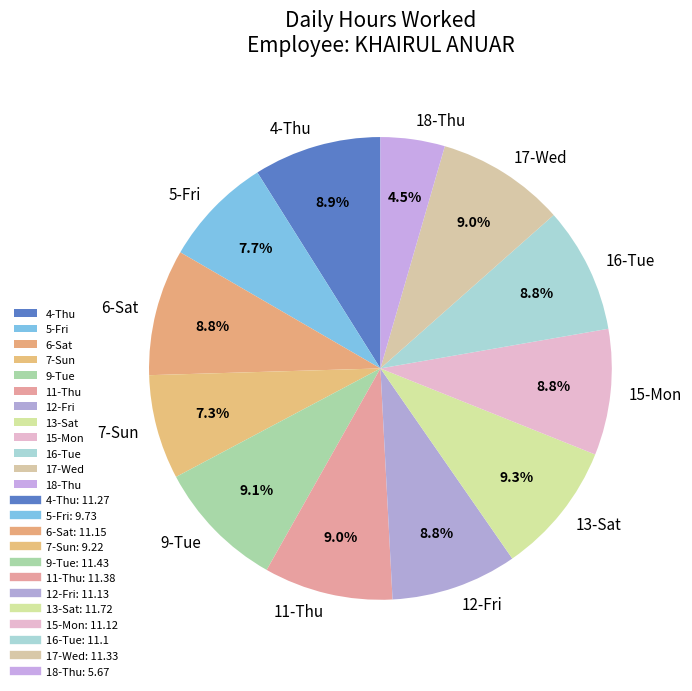

What is the smallest slice in the pie chart?

18-Thu